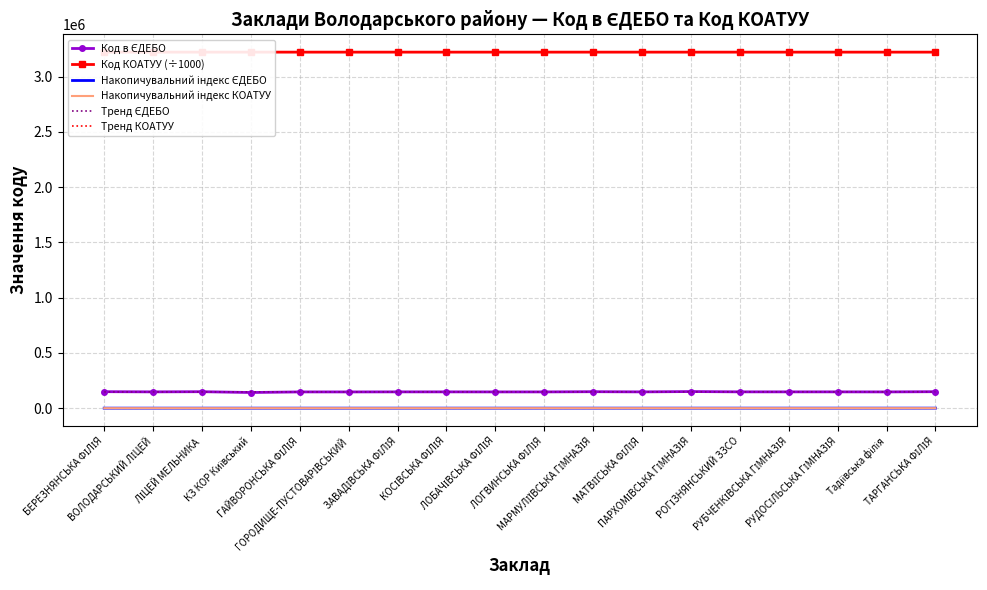

The Накопичувальний індекс КОАТУУ series shows 6.5 at ВОЛОДАРСЬКИЙ ЛІЦЕЙ. True or false?

False